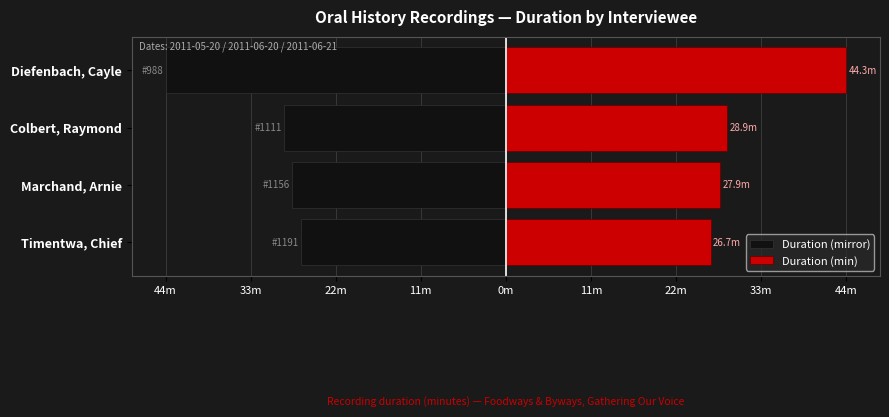

Is it true that Duration (min) equals 29.0 at Diefenbach, Cayle?

False